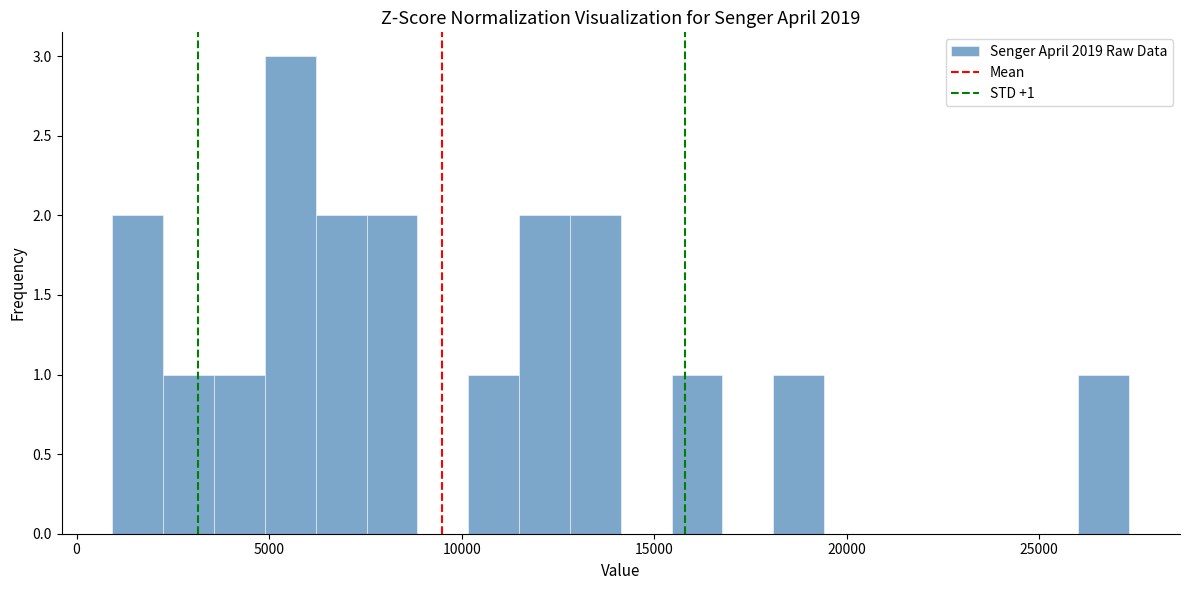

Around what value on the x-axis is the tallest bar? Give the approximate position of its centre, as read against the axis.

5500